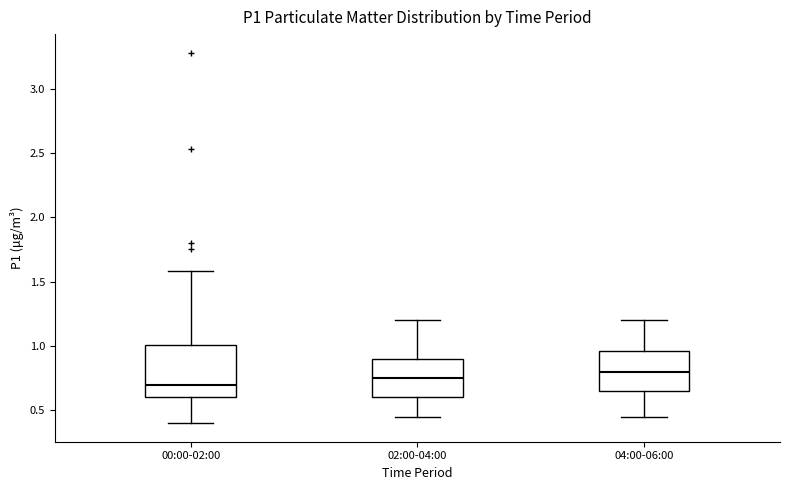

Comparing the boxes themselves (not the whiskers), which one is the tallest?

00:00-02:00